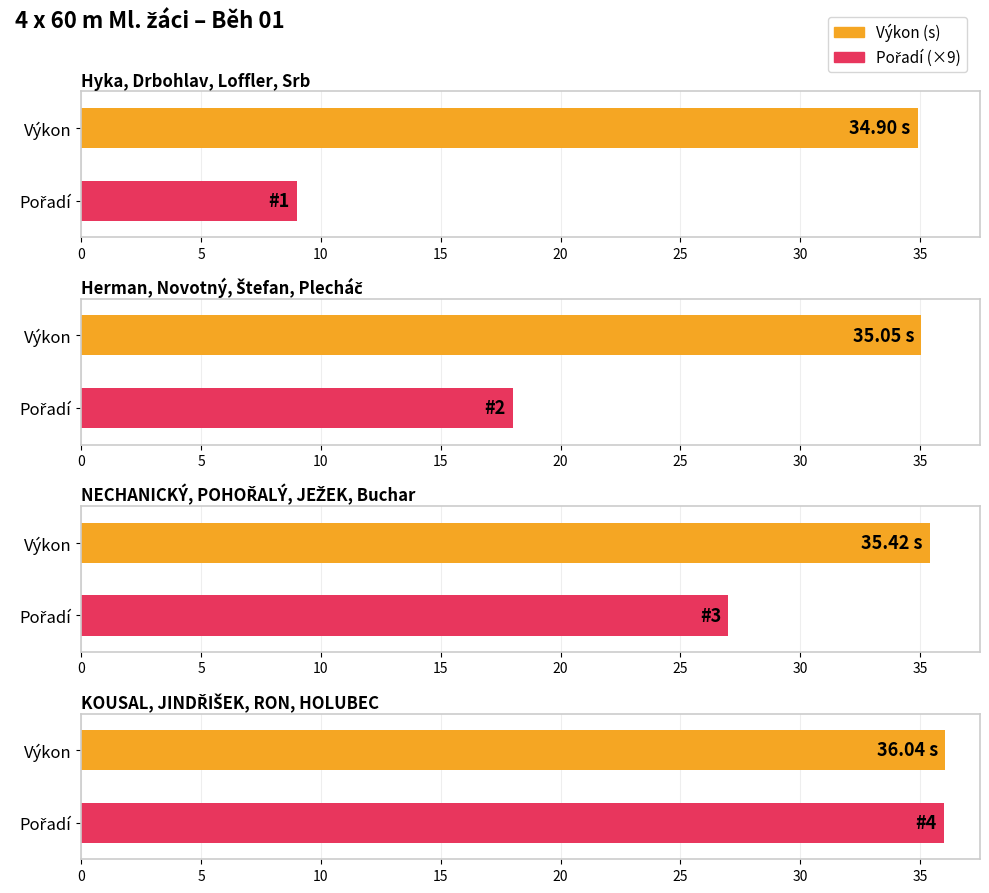

How many distinct data groups are displayed?

2